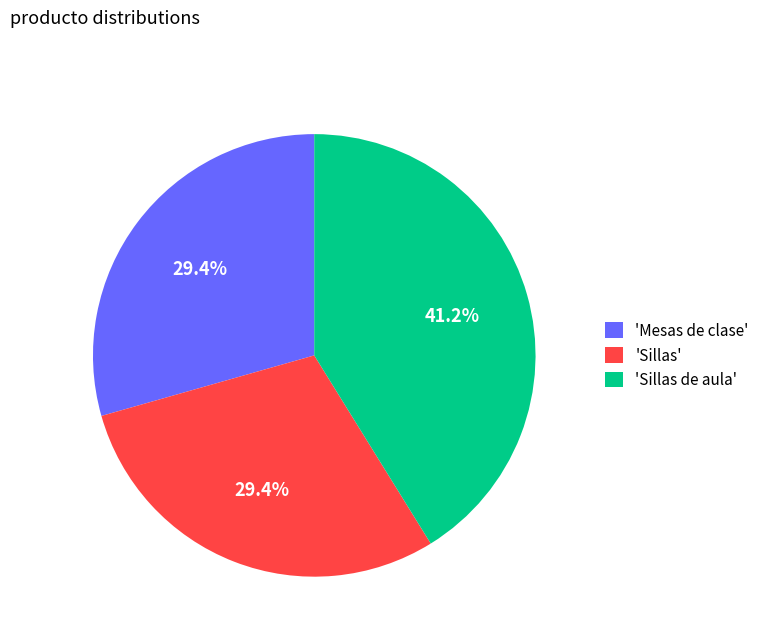

Is the sum of 'Mesas de clase' and 'Sillas de aula' greater than half?

Yes